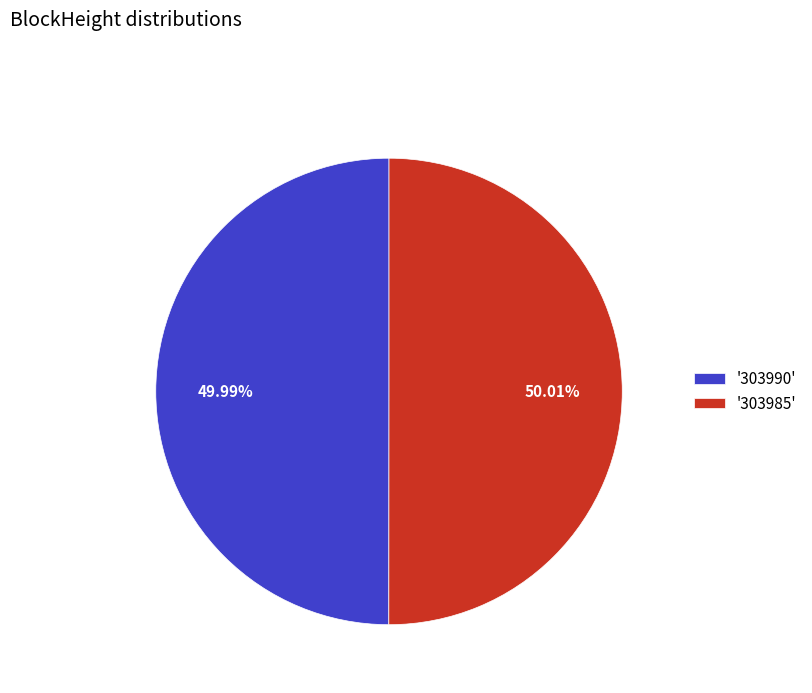

Do '303985' and '303990' together represent more than half of the pie?

Yes